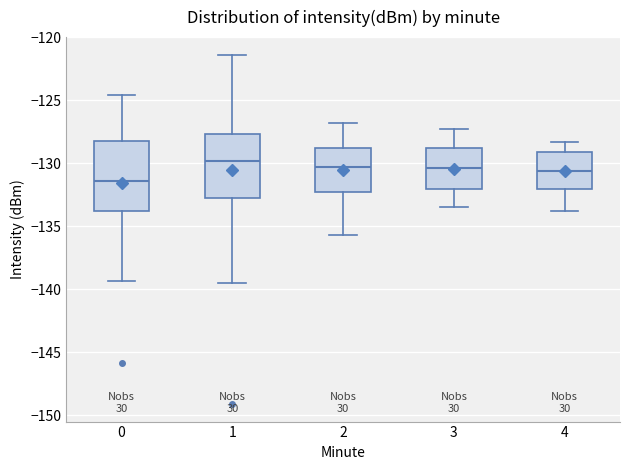

Where does the upper whisker of the box at x = 4 end on the y-axis? The values are not printed on the chart, so give them approximately, as read against the axis.

-128.5